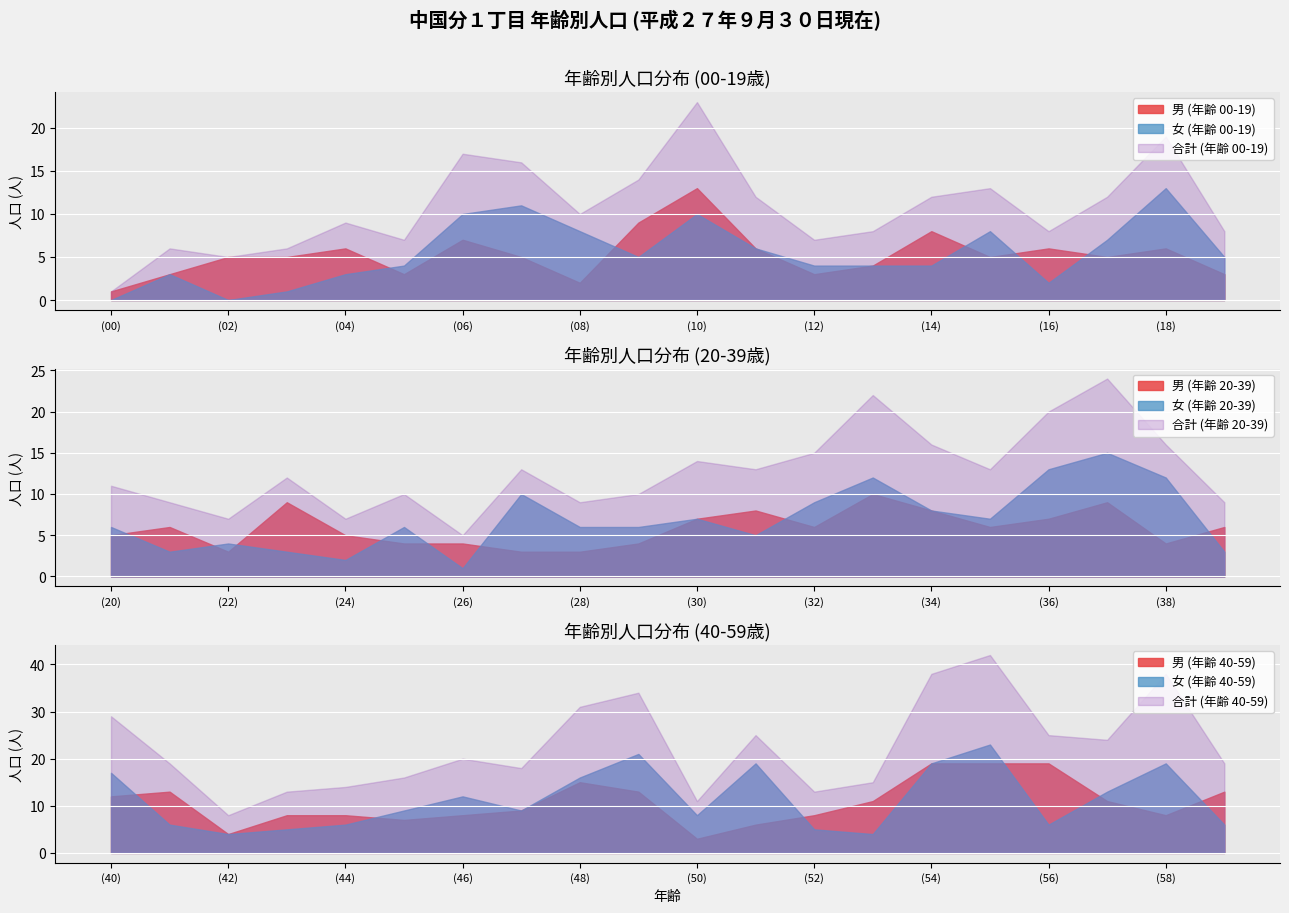

The value of 女 (年齢 00-19) at (00) is 5. True or false?

False